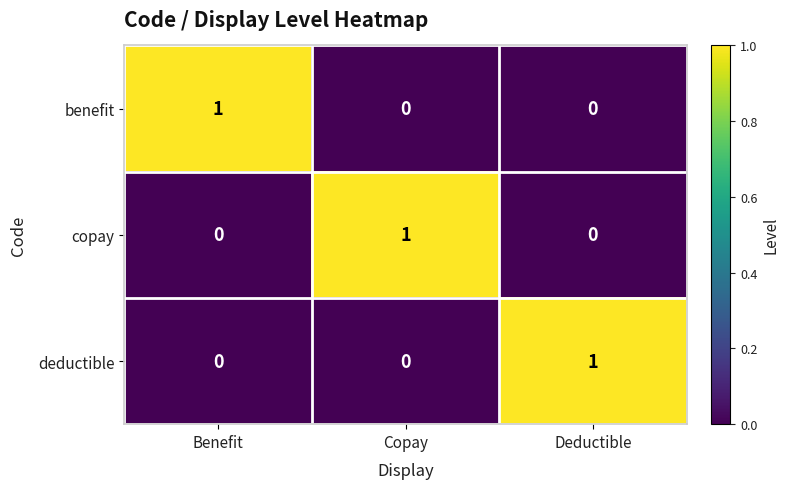

Count the deductible values in the range 0 to 1.

3